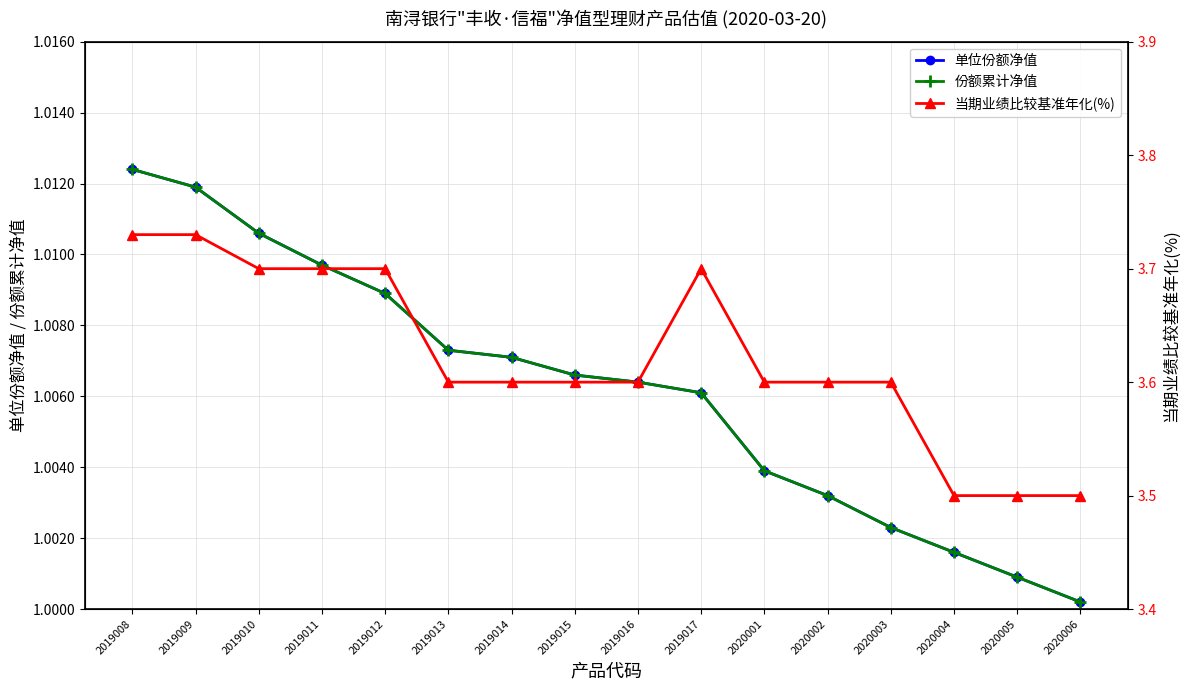

At which category is the sum across all series the highest?

2019008